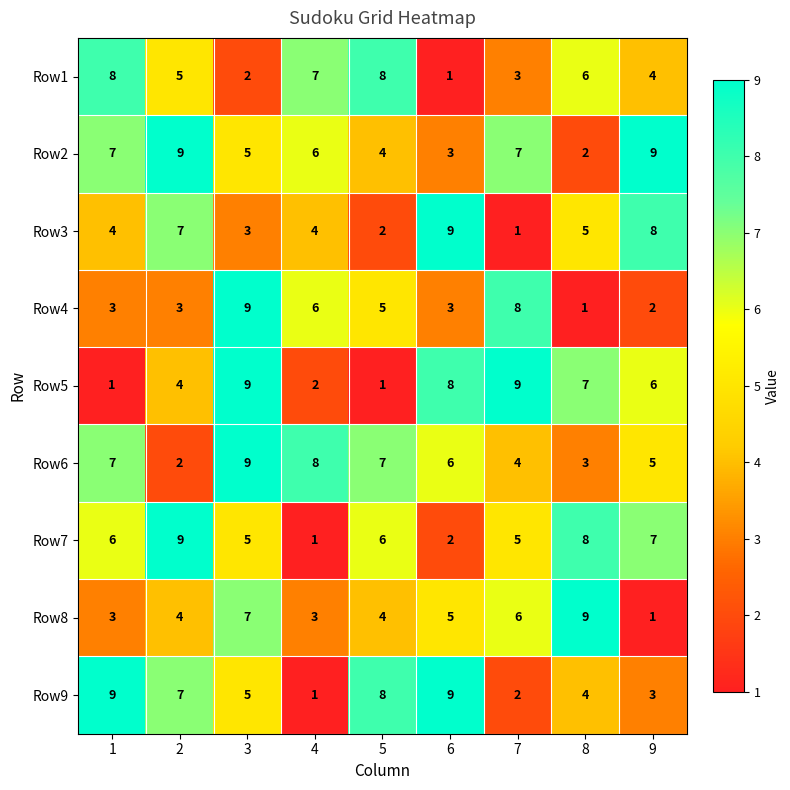

What is the difference between the highest and lowest values at 3?

7